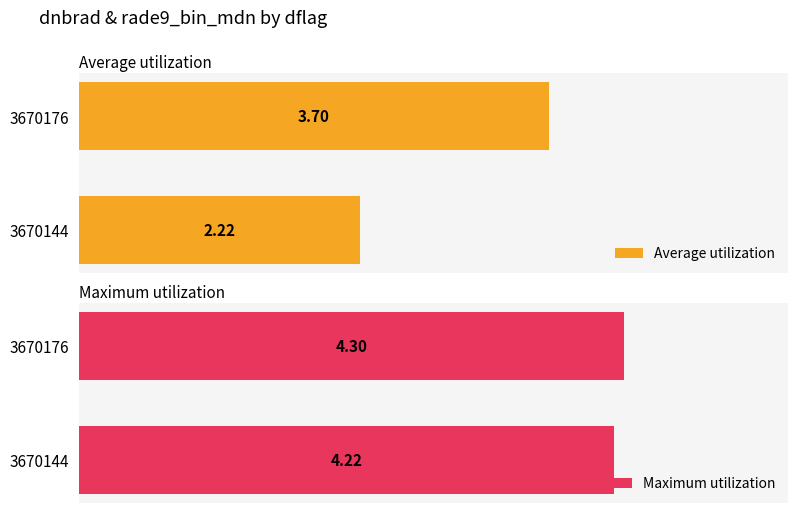

How many distinct data groups are displayed?

2